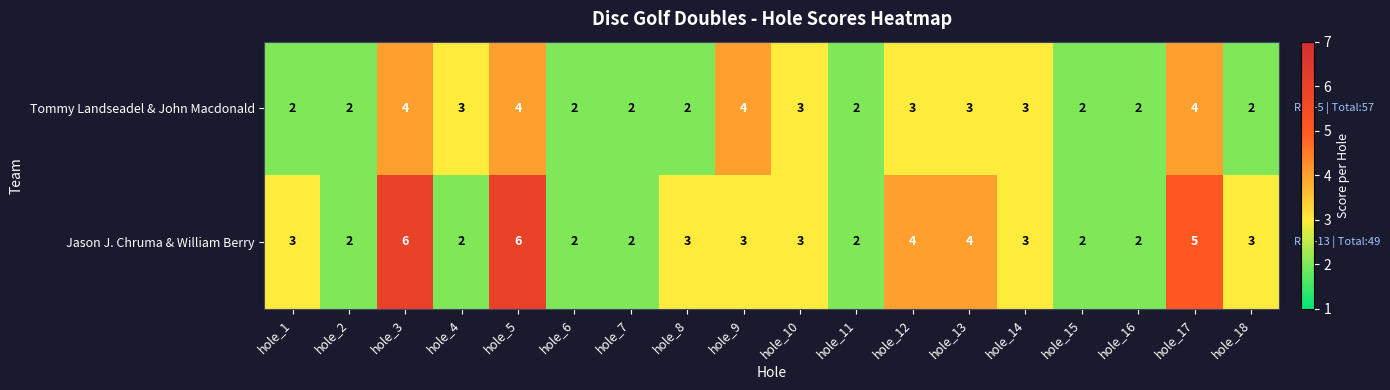

How many Jason J. Chruma & William Berry values are between 2 and 4?

15